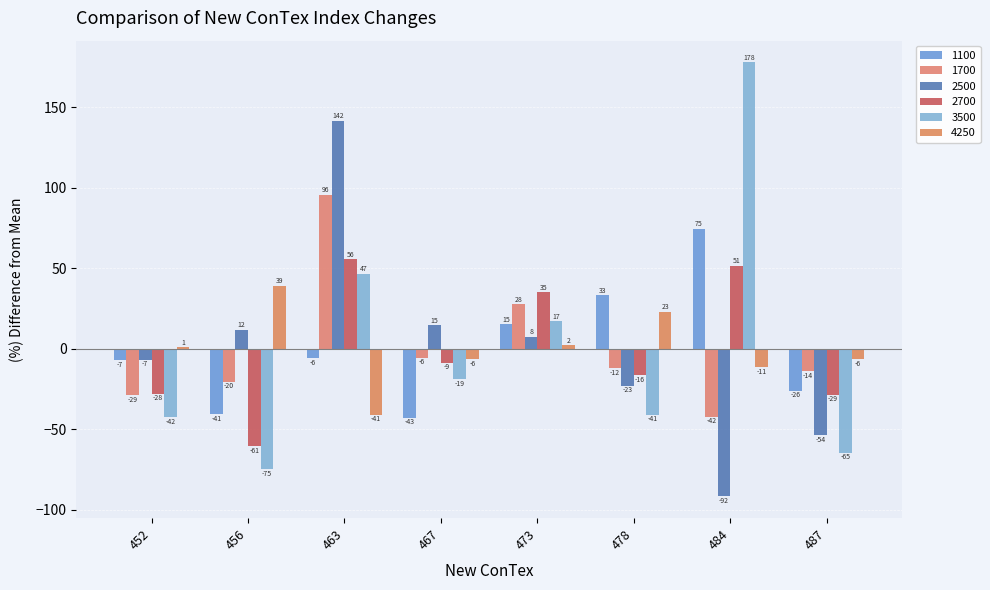

What is the value of the 2500 bar at the 3rd from the left?

141.7